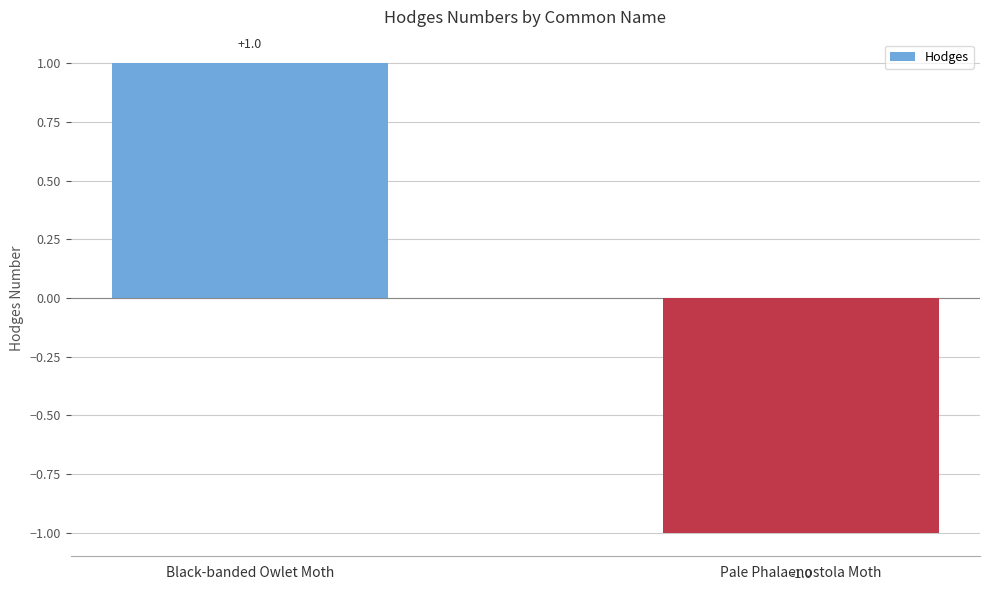

Reading left to right, transcribe all the data shown in this chart.

1	-1